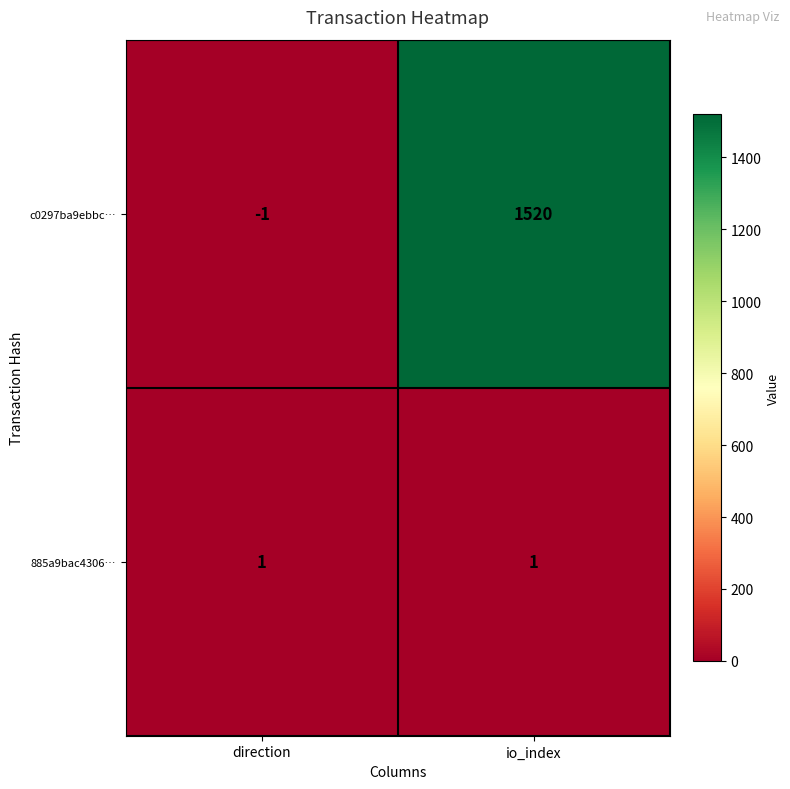

Reading right to left, extract all data points from this chart.

c0297ba9ebbc…: 1520	-1
885a9bac4306…: 1	1